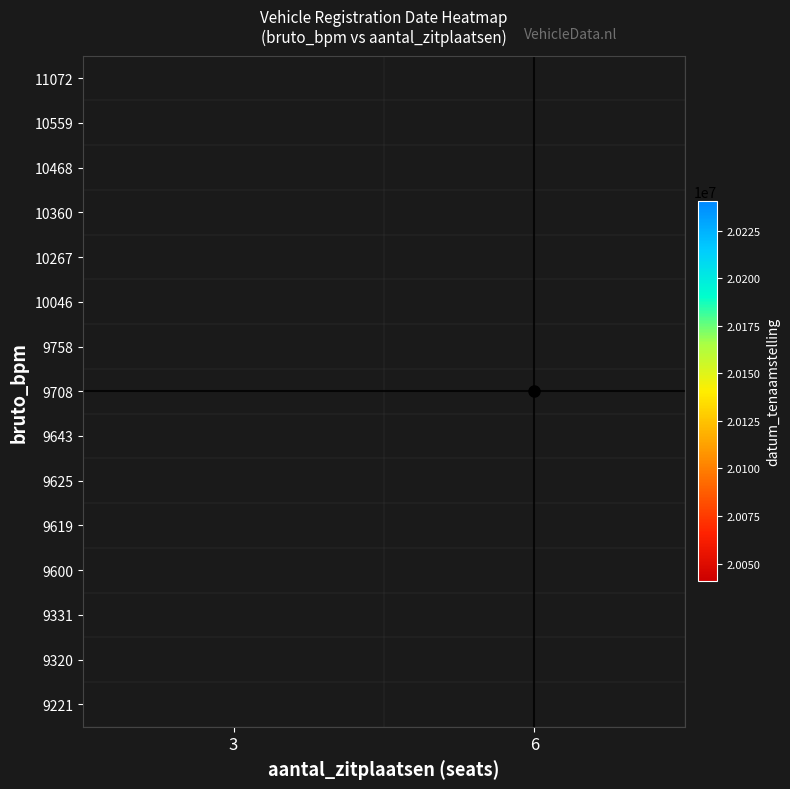

Between 3 and 6, which is larger?

6